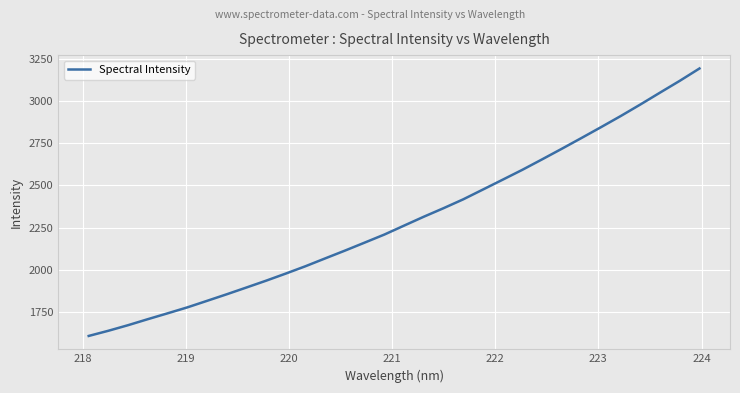

Does the chart display data point markers on the line(s)?

No